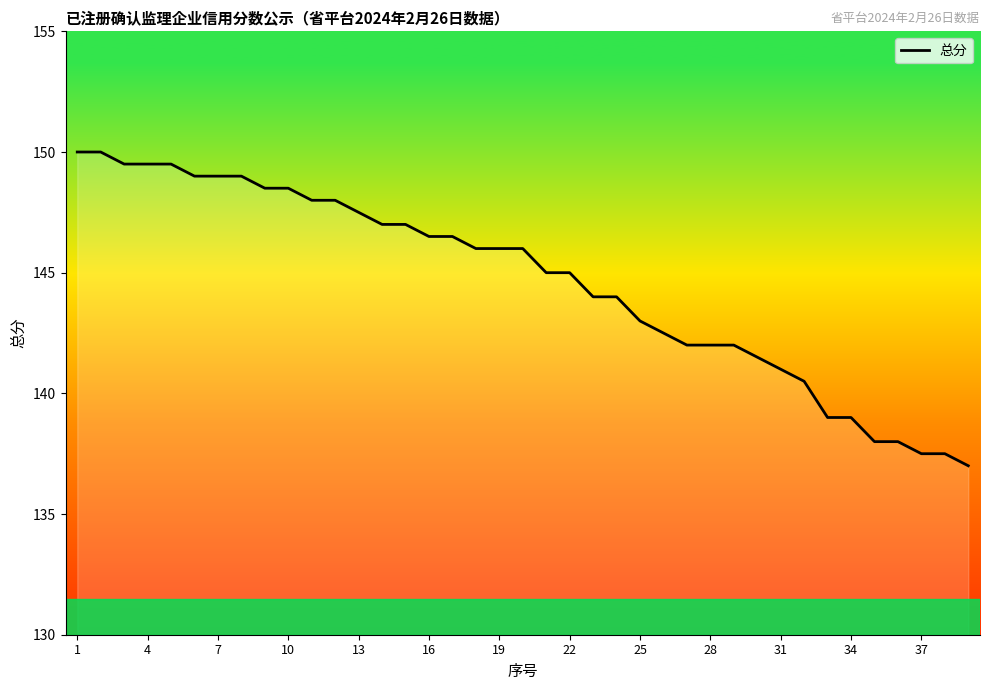

What is the minimum value shown in the chart?

137.0